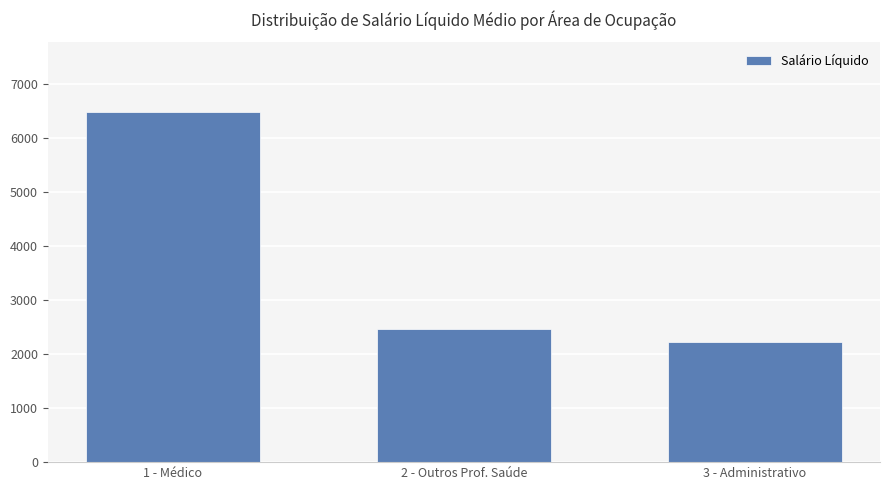

What is the average value?

3715.5